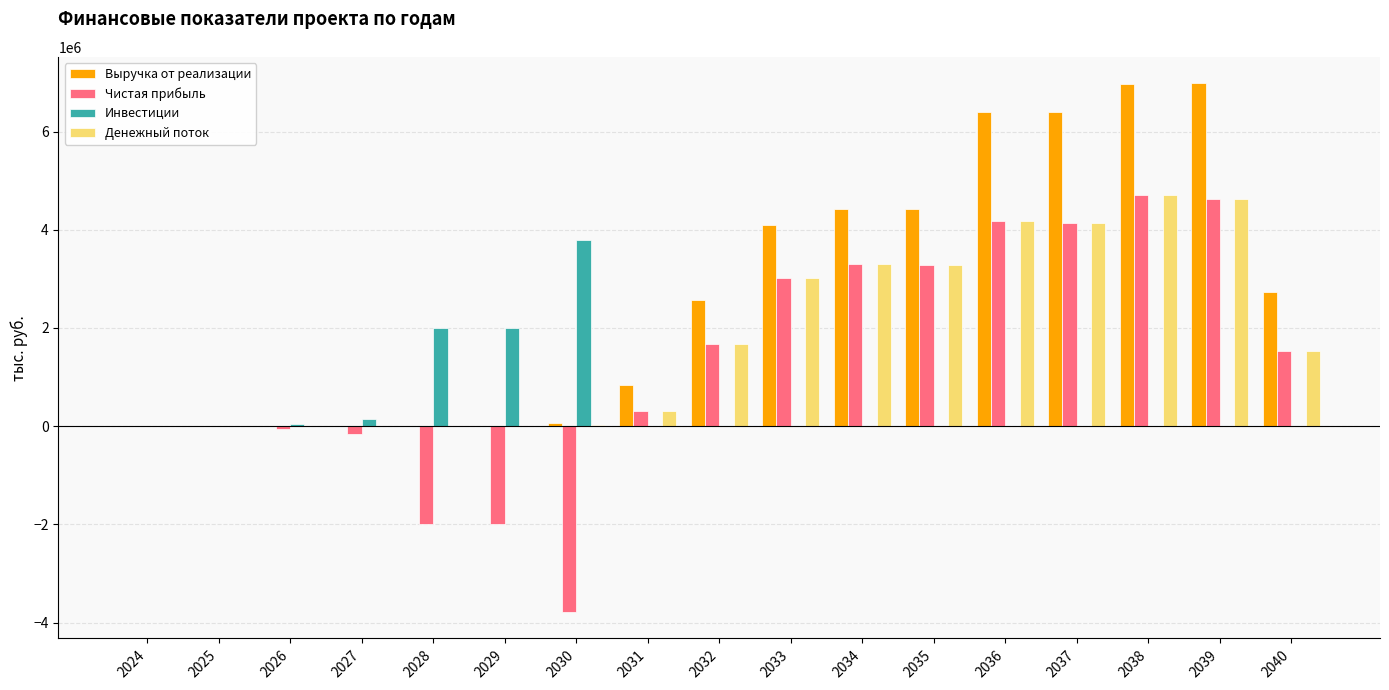

Where does the Денежный поток series first go above 1528482?

2032